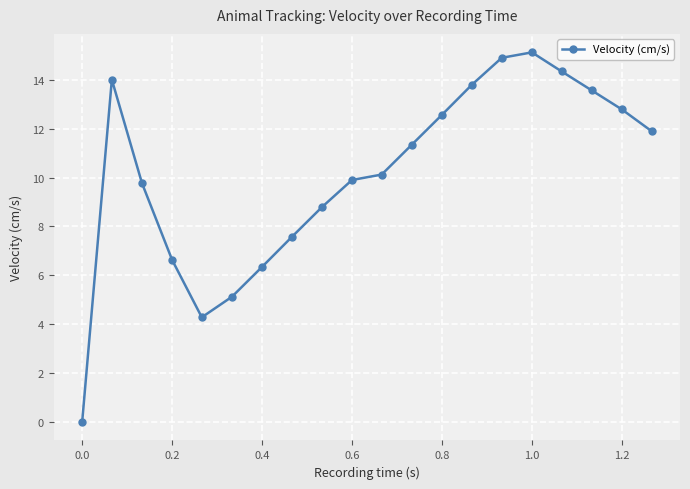

How many data points does each series have?

20